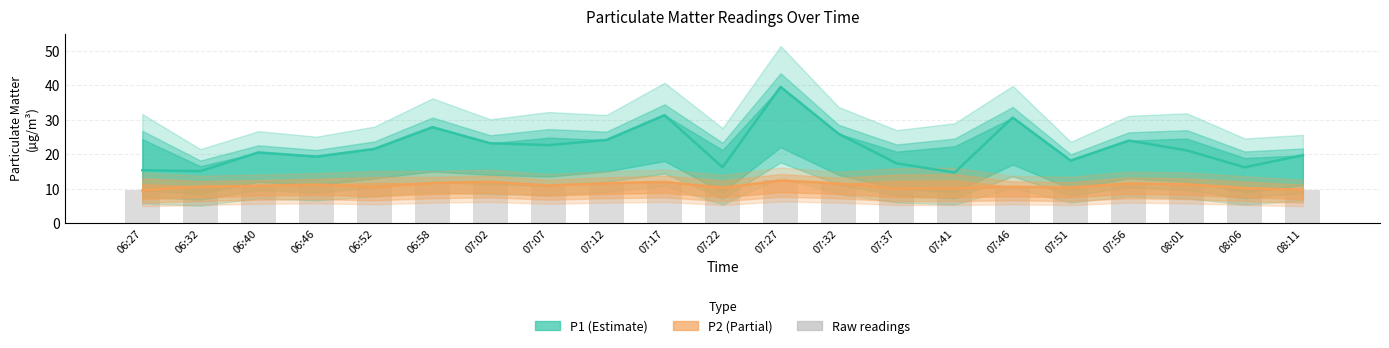

What is the sum of the P2 (Partial) values at 08:06 and 06:27?

19.7